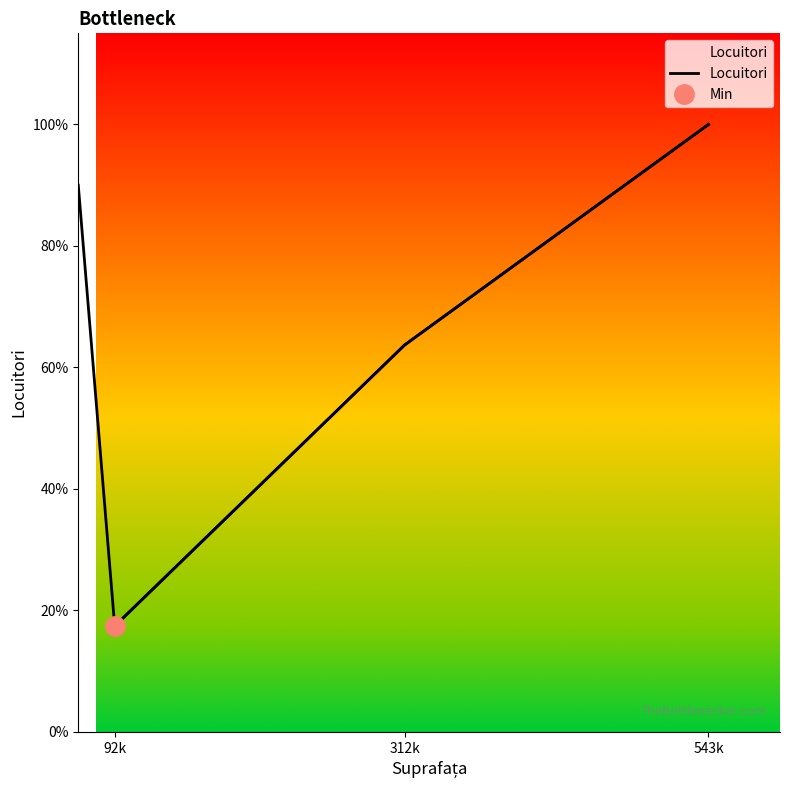

At which label does the data first exceed 38635144?

543k